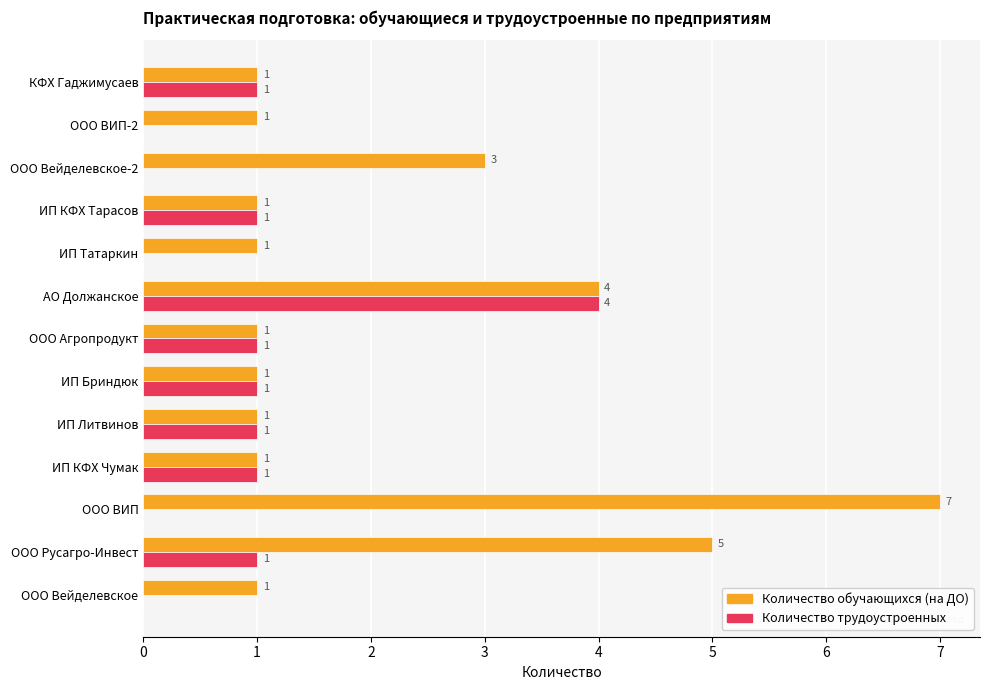

How many Количество обучающихся (на ДО) values are between 1 and 3?

10